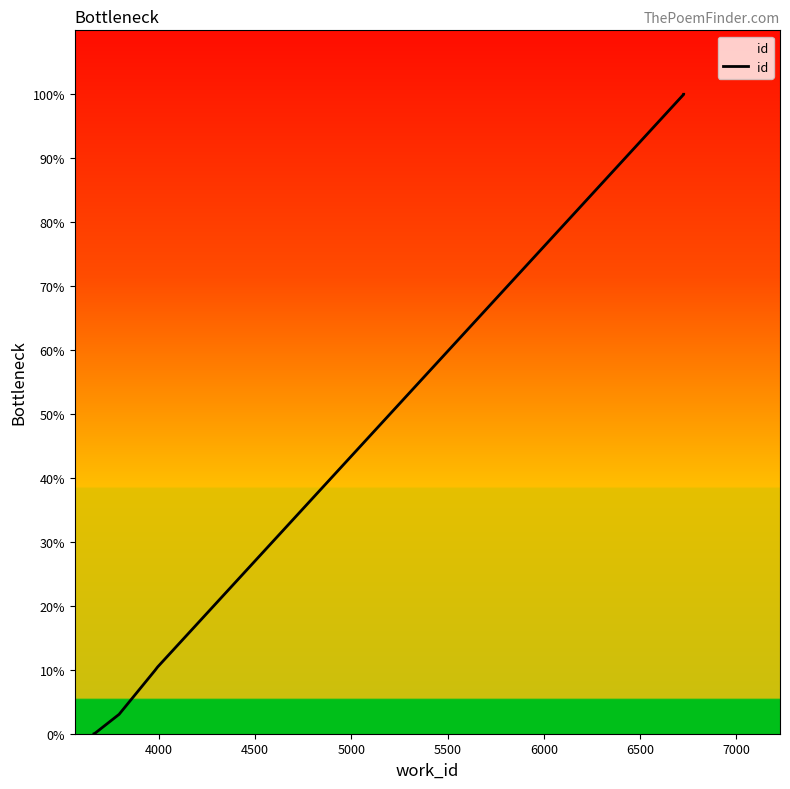

Reading left to right, what are all the values shown in this chart?

0.0	0.0	0.0	0.1	0.1	3.0	9.9	10.4	100.0	100.0